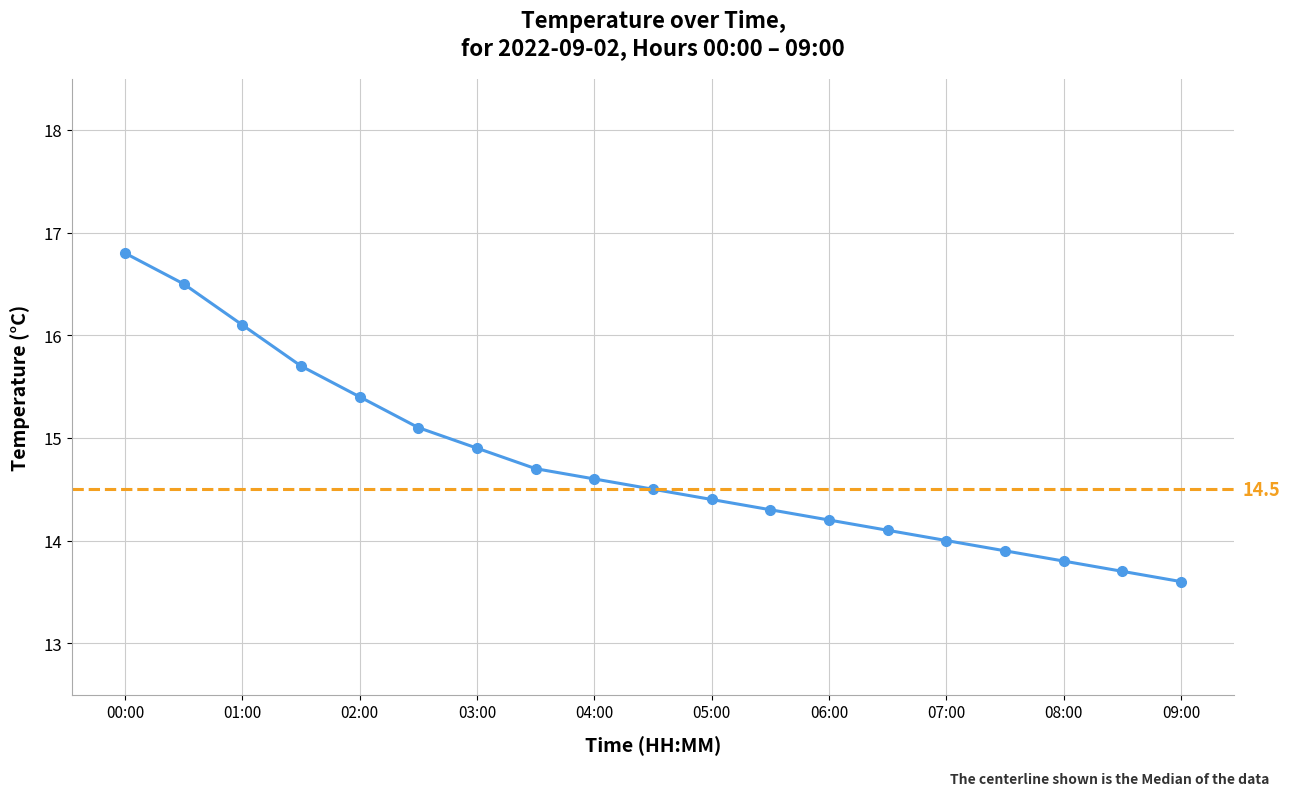

Reading right to left, transcribe all the data shown in this chart.

09:00=13.6	08:30=13.7	08:00=13.8	07:30=13.9	07:00=14.0	06:30=14.1	06:00=14.2	05:30=14.3	05:00=14.4	04:30=14.5	04:00=14.6	03:30=14.7	03:00=14.9	02:30=15.1	02:00=15.4	01:30=15.7	01:00=16.1	00:30=16.5	00:00=16.8